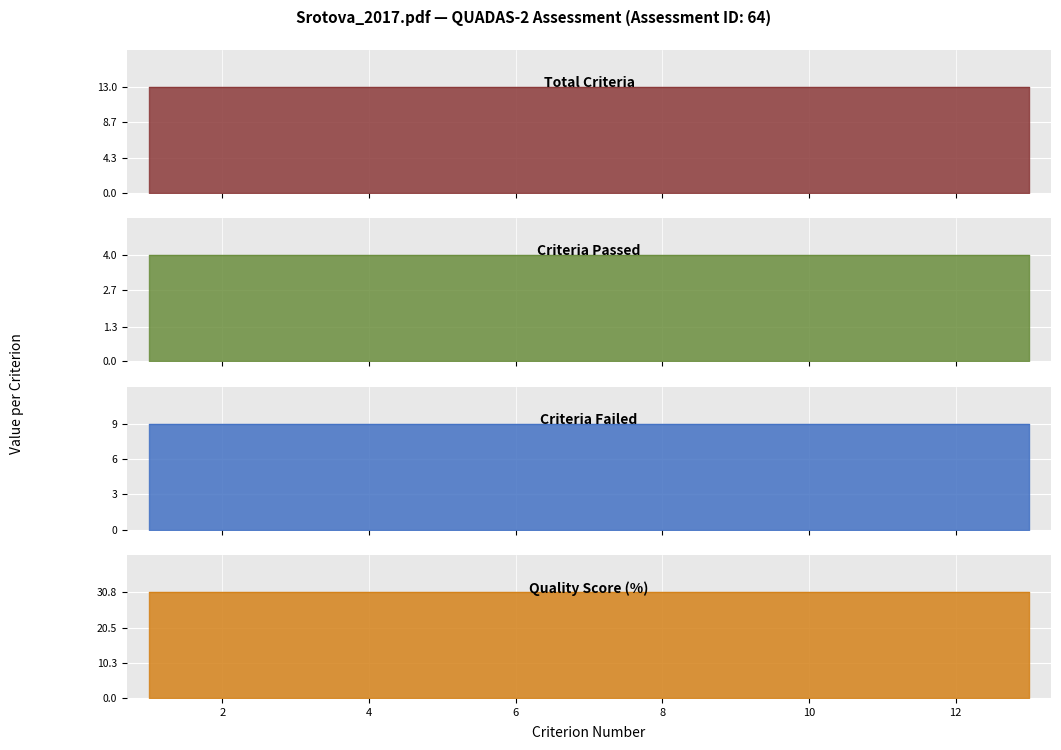

What is the maximum value shown in the chart?

30.8